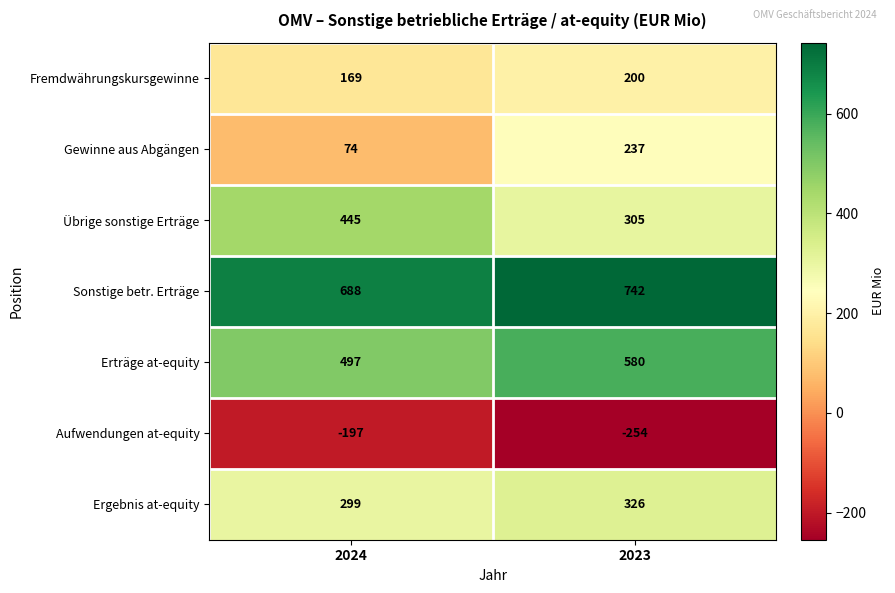

Reading left to right, what are all the values shown in this chart?

Fremdwährungskursgewinne: 169	200
Gewinne aus Abgängen: 74	237
Übrige sonstige Erträge: 445	305
Sonstige betr. Erträge: 688	742
Erträge at-equity: 497	580
Aufwendungen at-equity: -197	-254
Ergebnis at-equity: 299	326